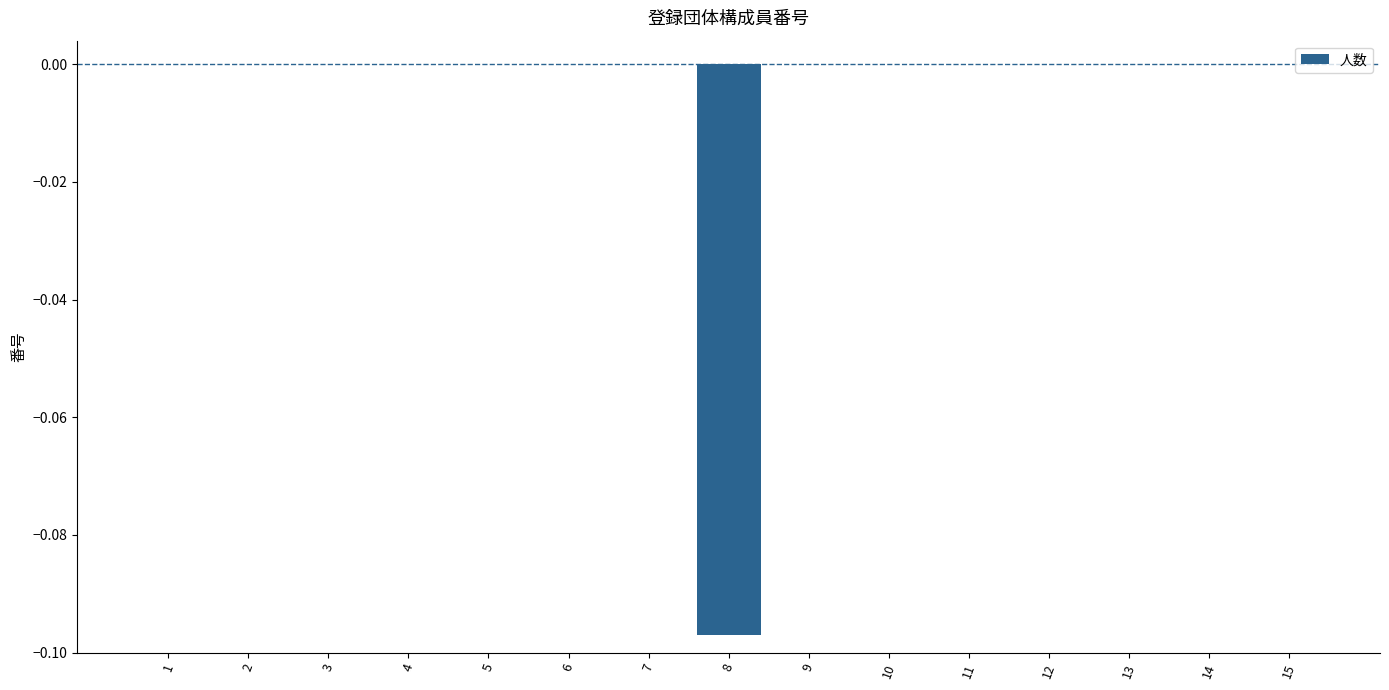

Are the bars horizontal?

No